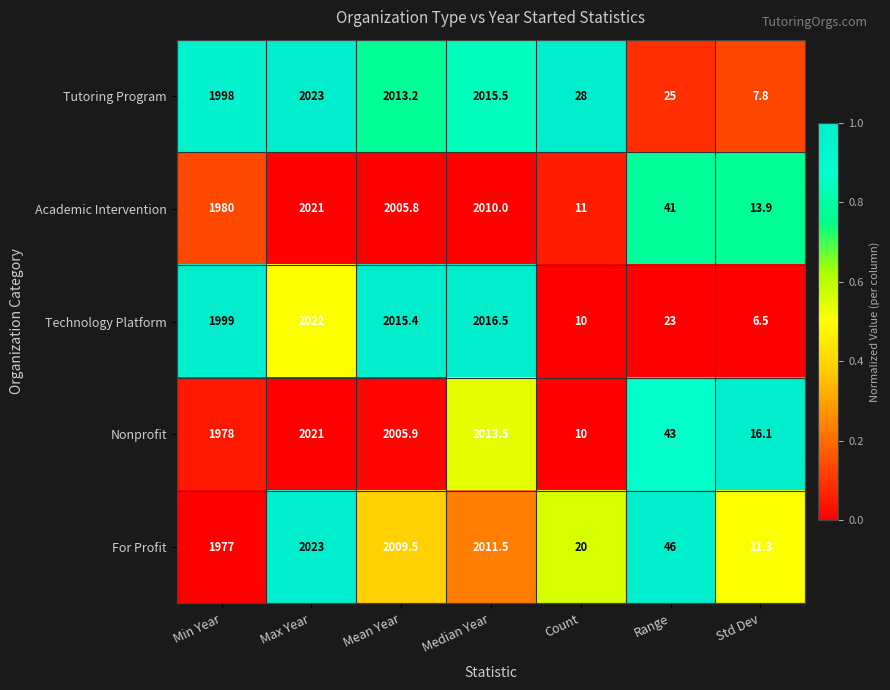

At which label is Academic Intervention closest to 1016?

Min Year